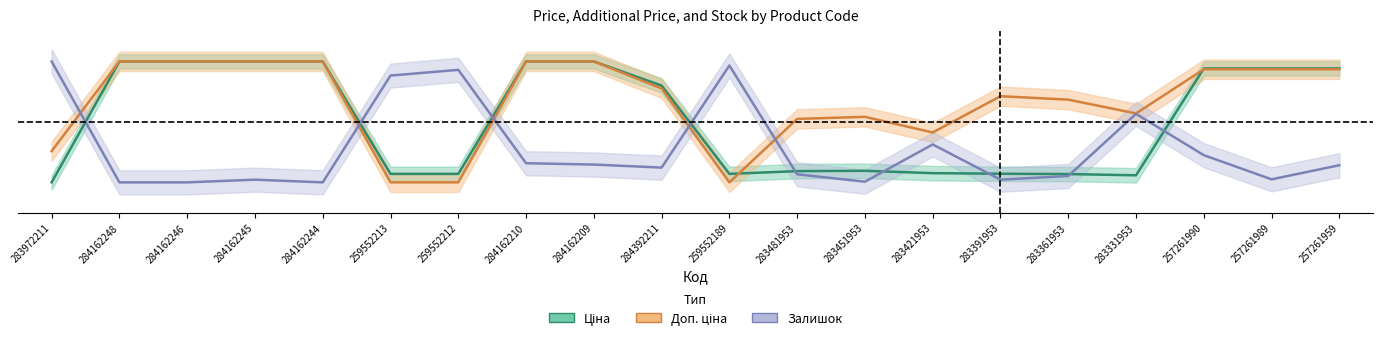

What is the difference between the Доп. ціна values at 257261990 and 259552212?

0.9